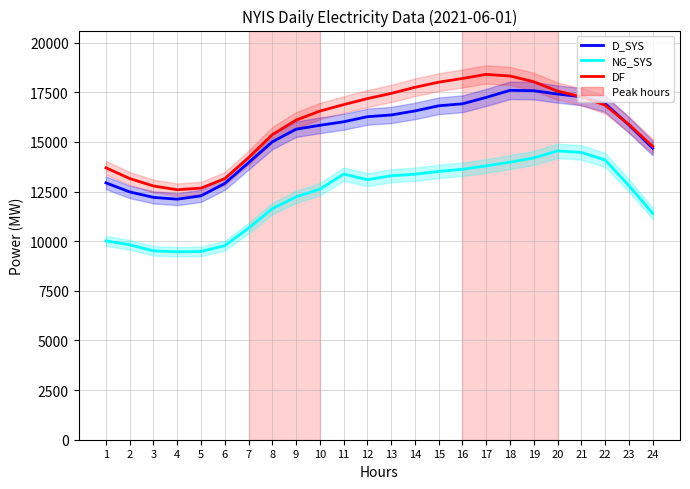

What is the total value across all series at 19?

49806